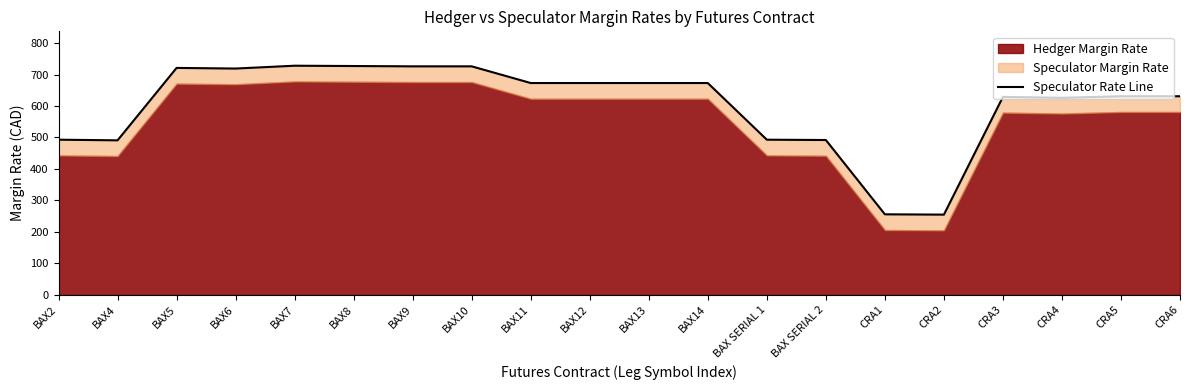

How many interior local valleys (lower than both neighbors) does the data have?

4